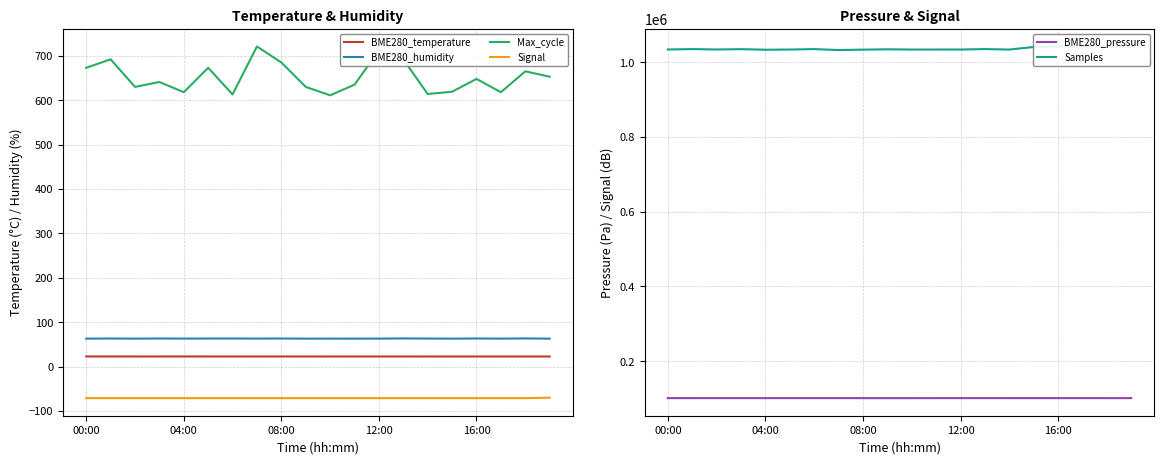

The BME280_pressure series shows 43556.0 at 04:00. True or false?

False